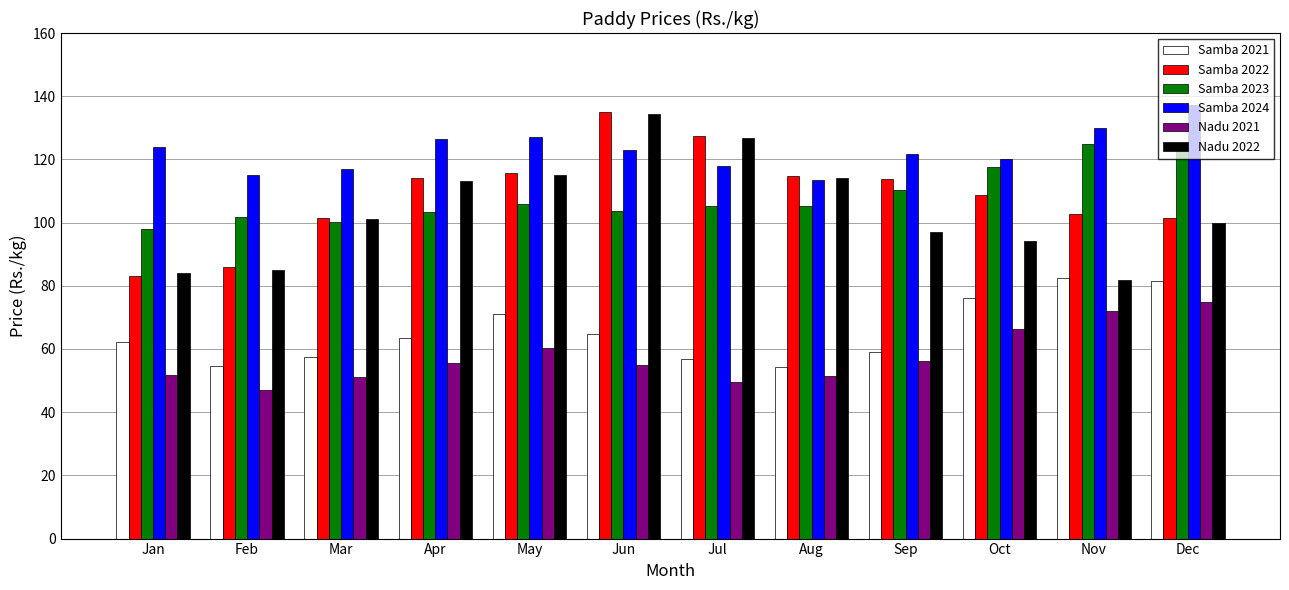

What is the difference between the highest and lowest values at Aug?

63.3